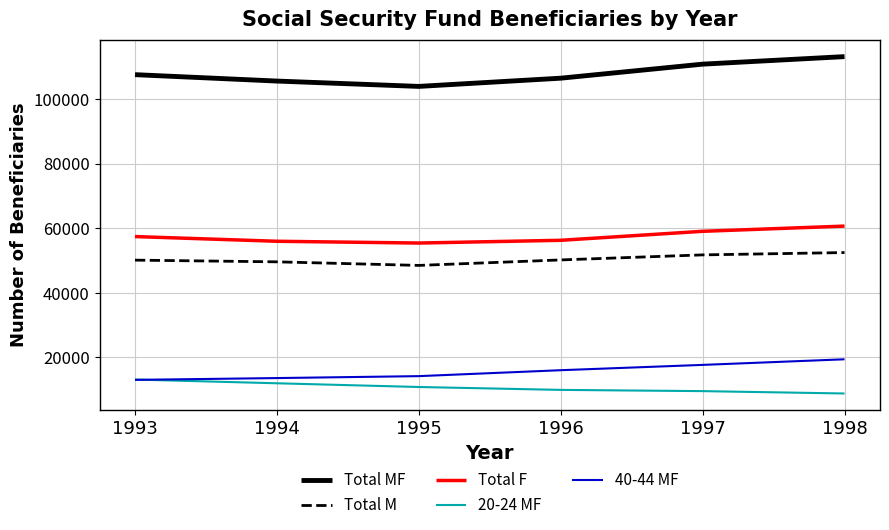

Which series has the widest spread of values?

Total MF